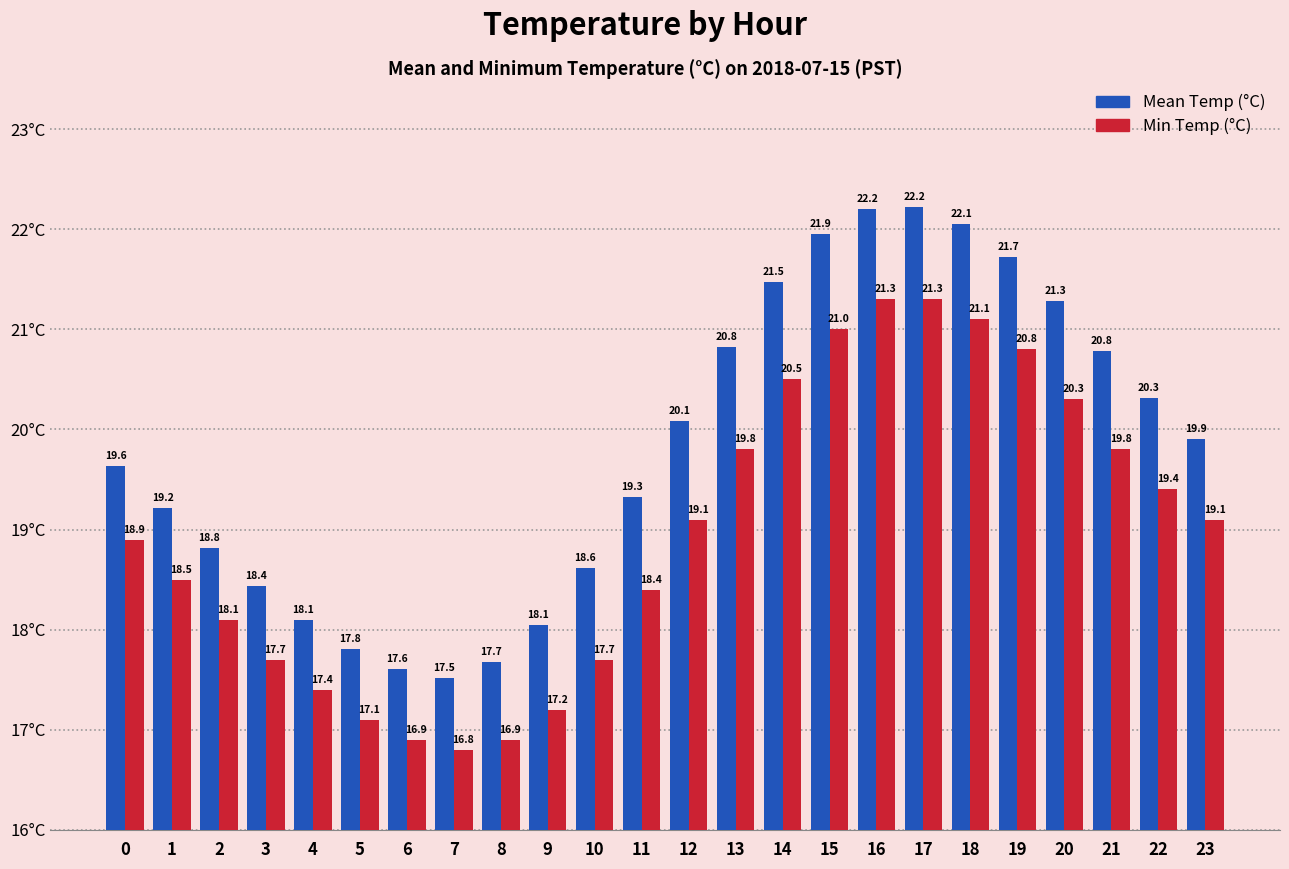

Rank the series at 2 from highest to lowest value.

Mean Temp (°C), Min Temp (°C)